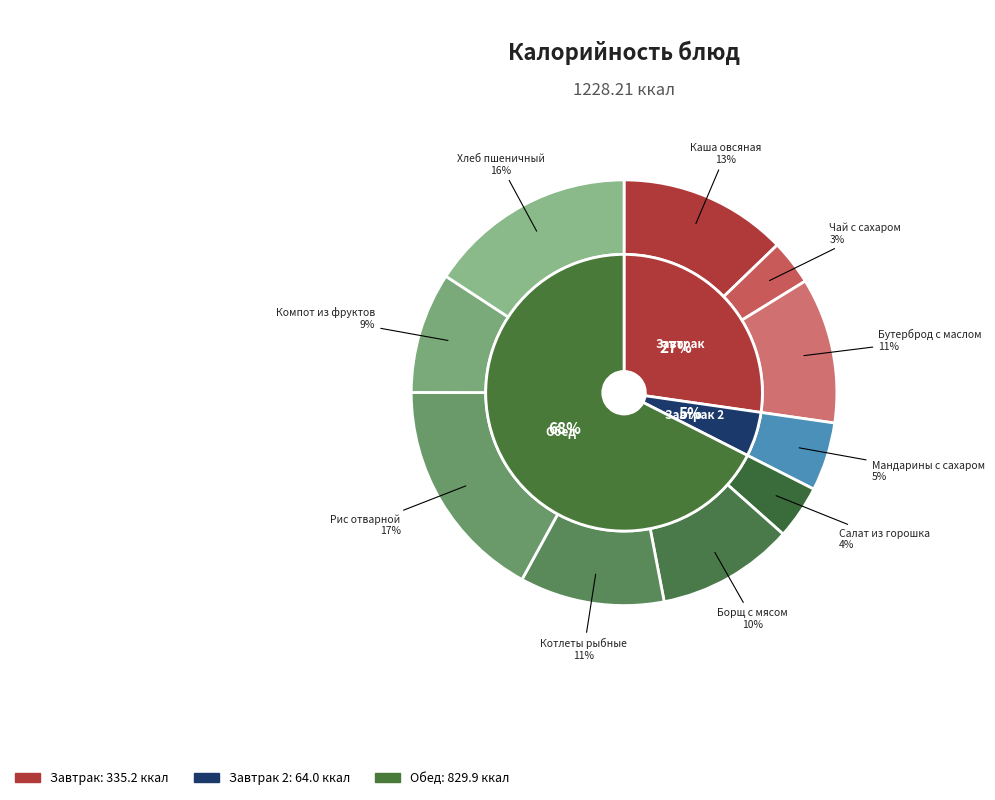

Is there any slice that represents more than half of the pie?

No